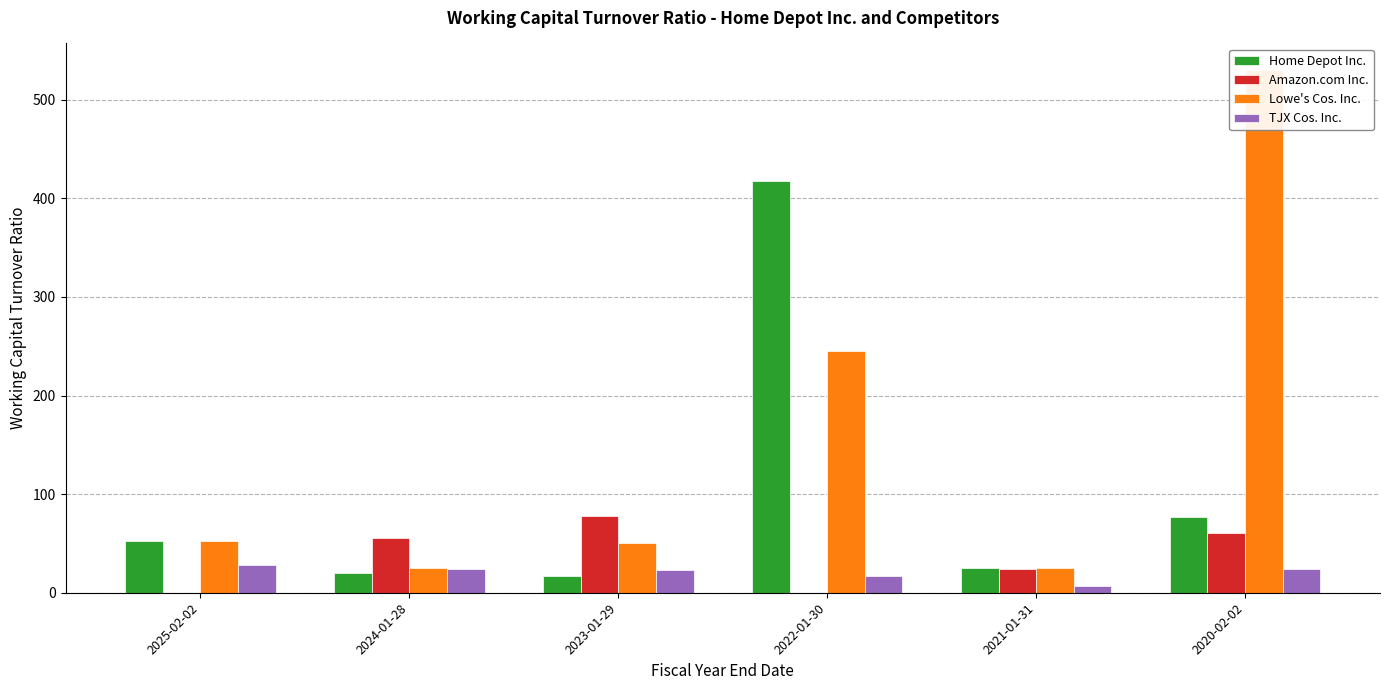

The TJX Cos. Inc. series shows 13.0 at 2024-01-28. True or false?

False